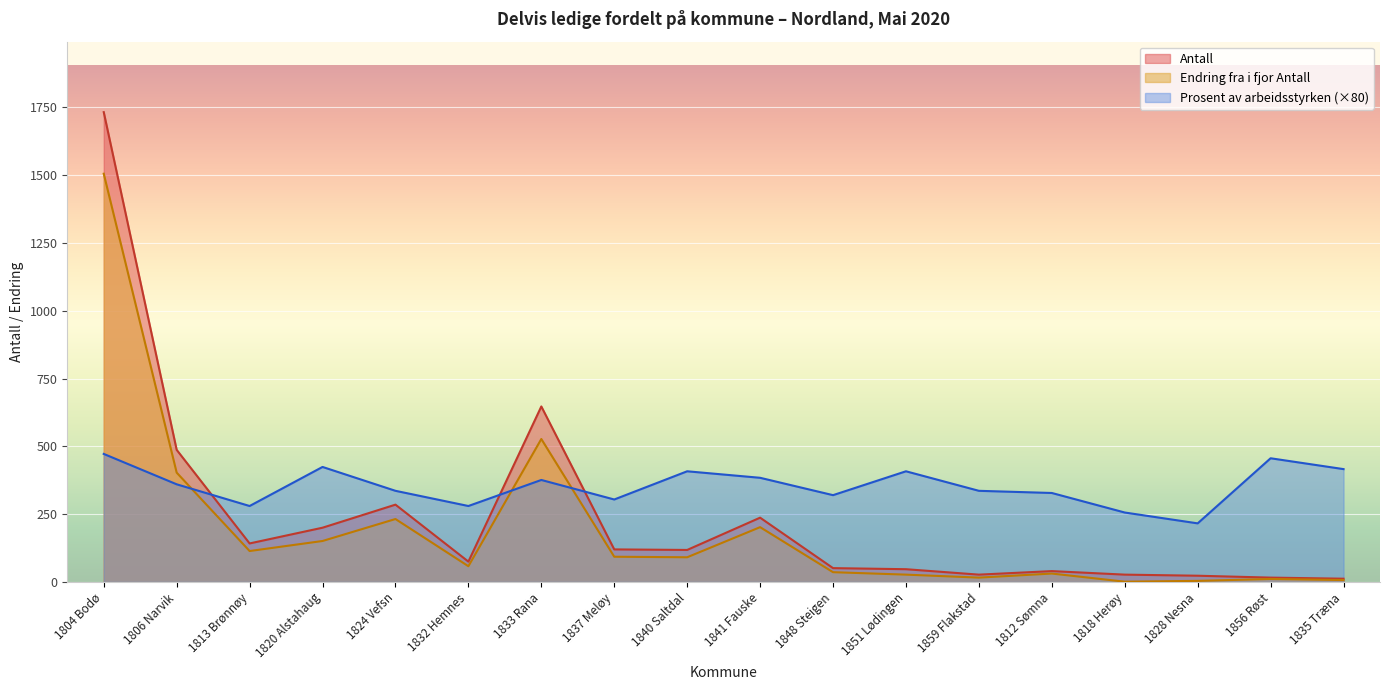

How many lines are shown in the chart?

3